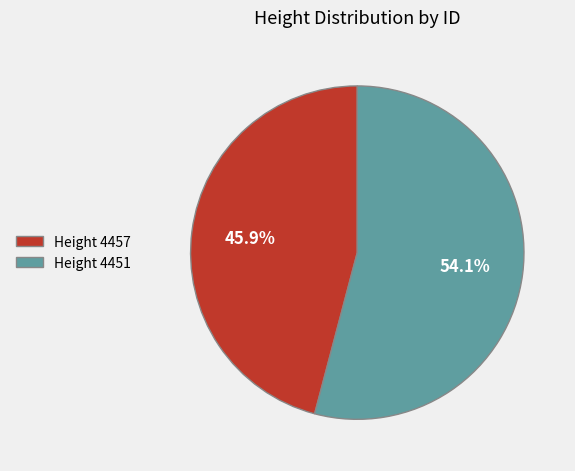

Which category has the biggest portion of the pie?

Height 4451